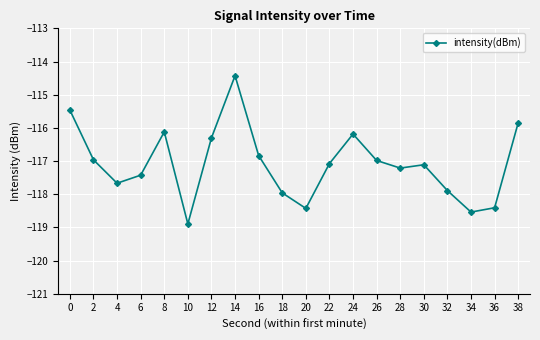

How many data points does each series have?

20